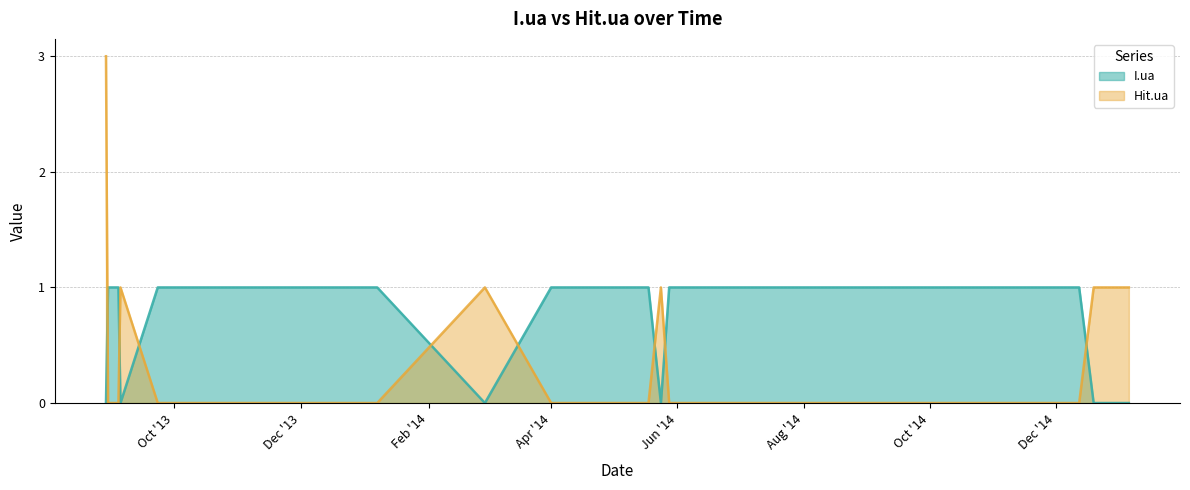

List the series in order of their peak value, lowest first.

I.ua, Hit.ua